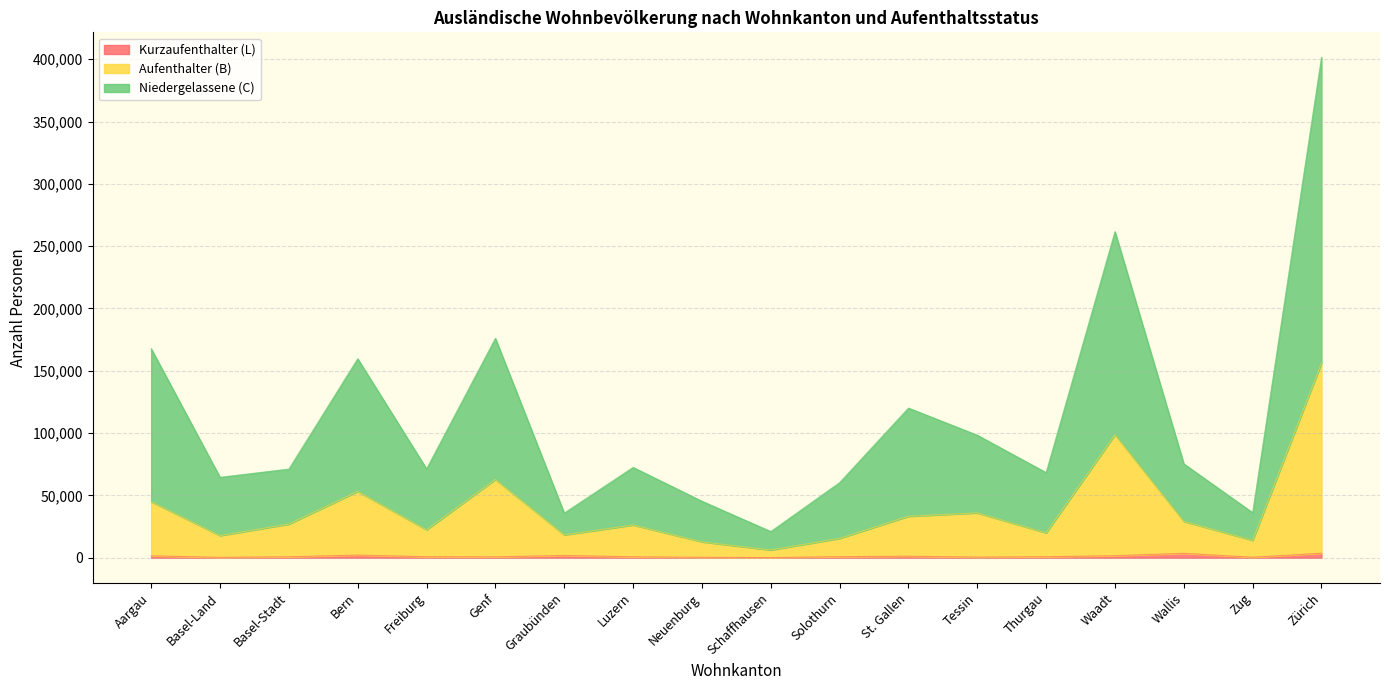

What is the label of the 4th point from the left?

Bern